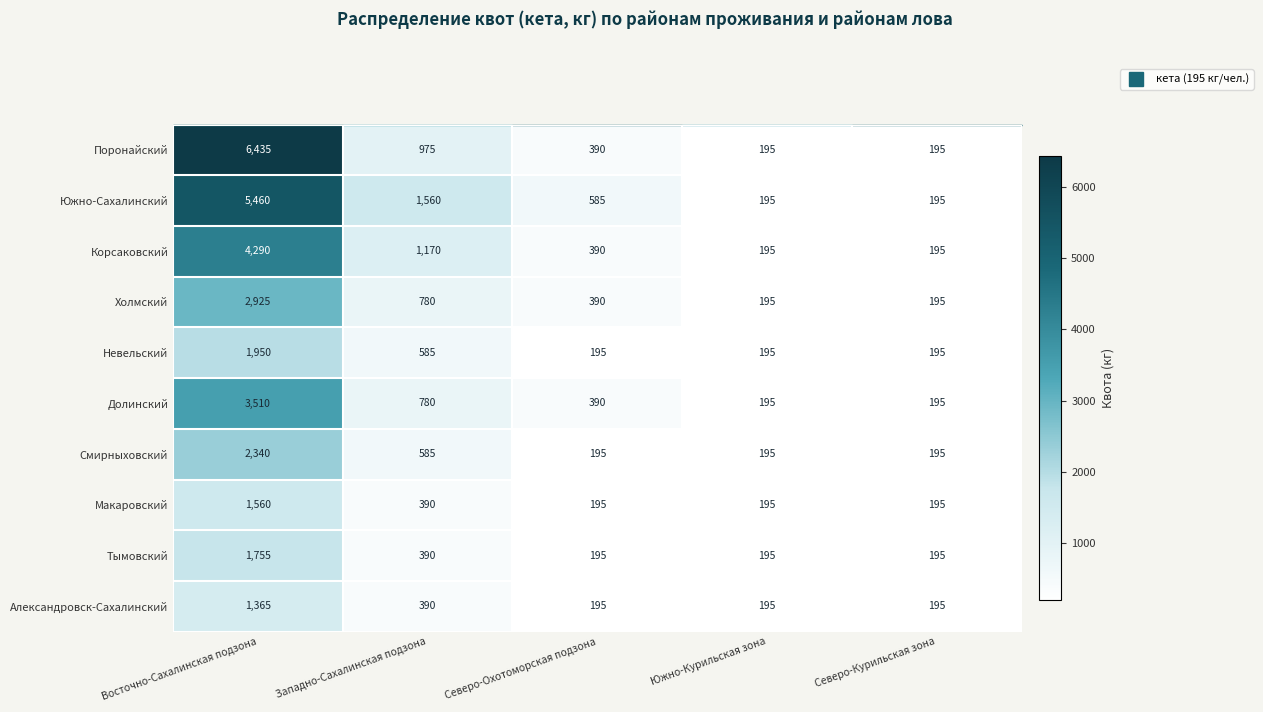

How many Невельский values are between 195 and 585?

4